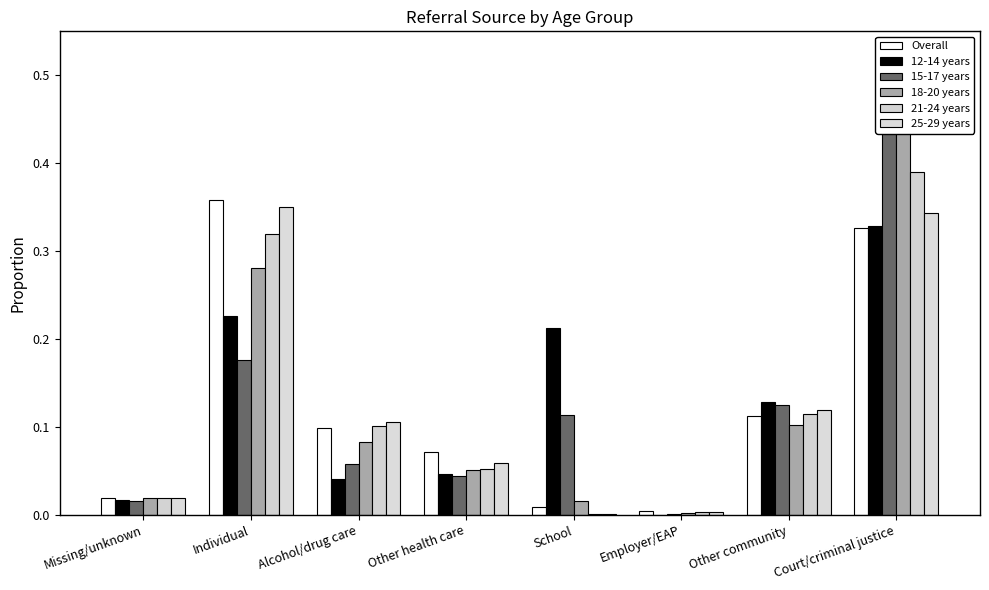

What is the sum of the 18-20 years values at Missing/unknown and Alcohol/drug care?

0.1